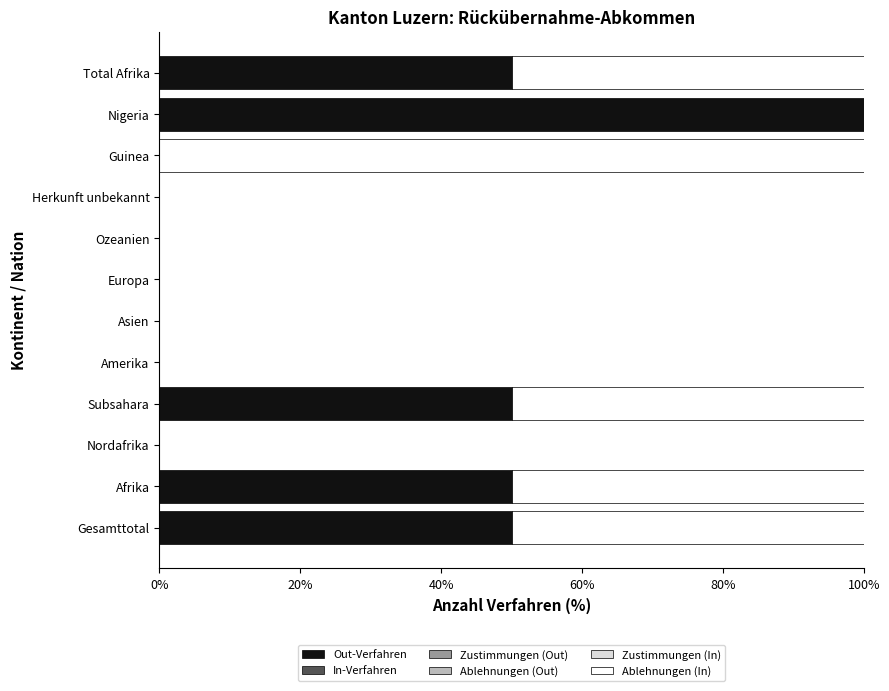

What is the highest value of the Out-Verfahren series?

100